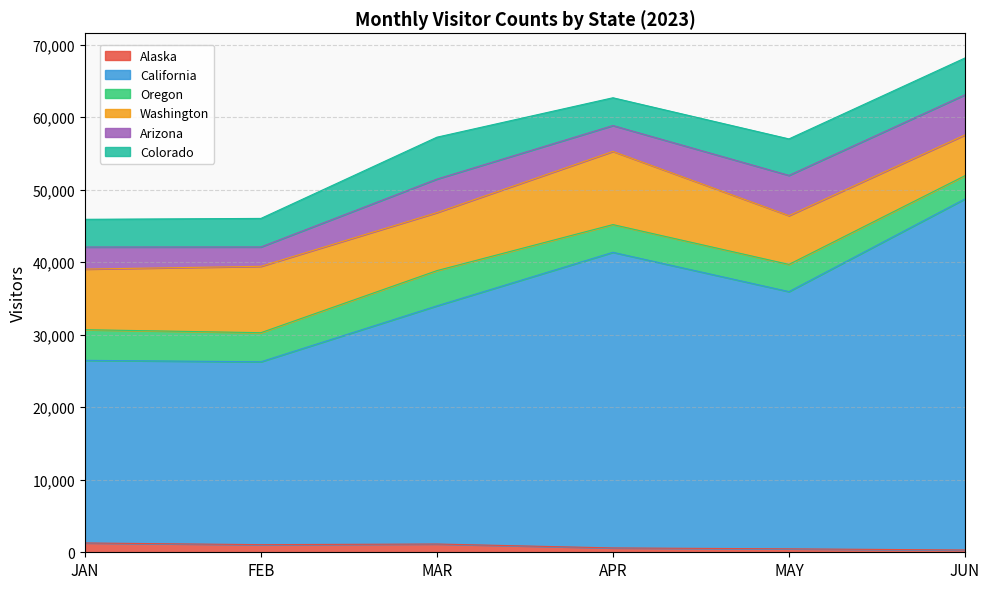

Where is Colorado nearest to the value 4797?

MAY